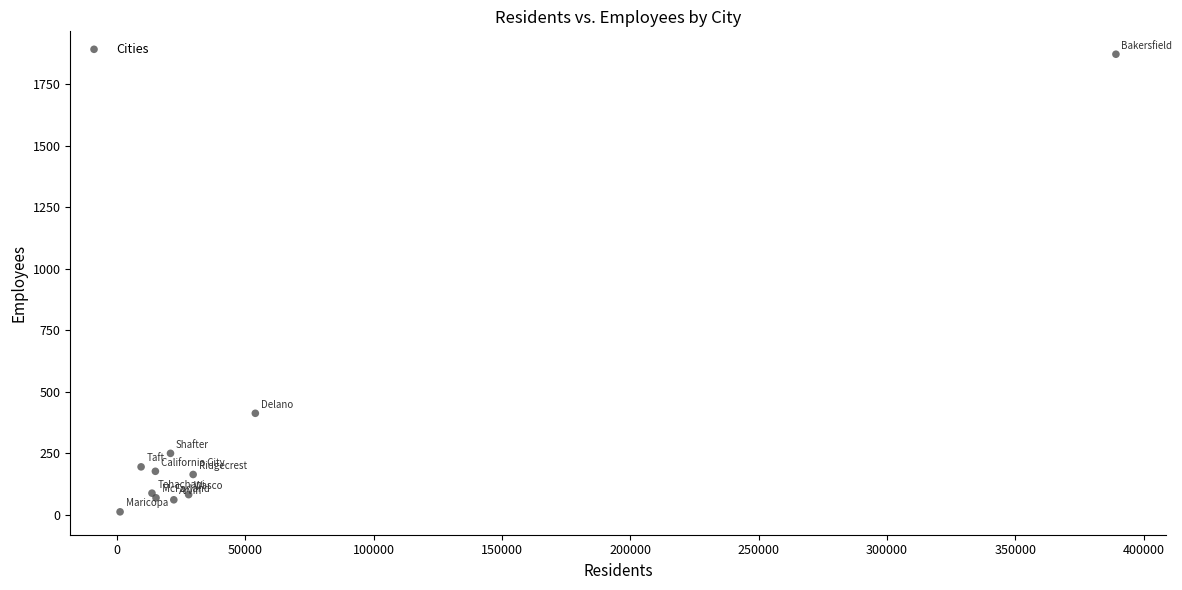

What Y value in the scatter plot is closest to 942?

412